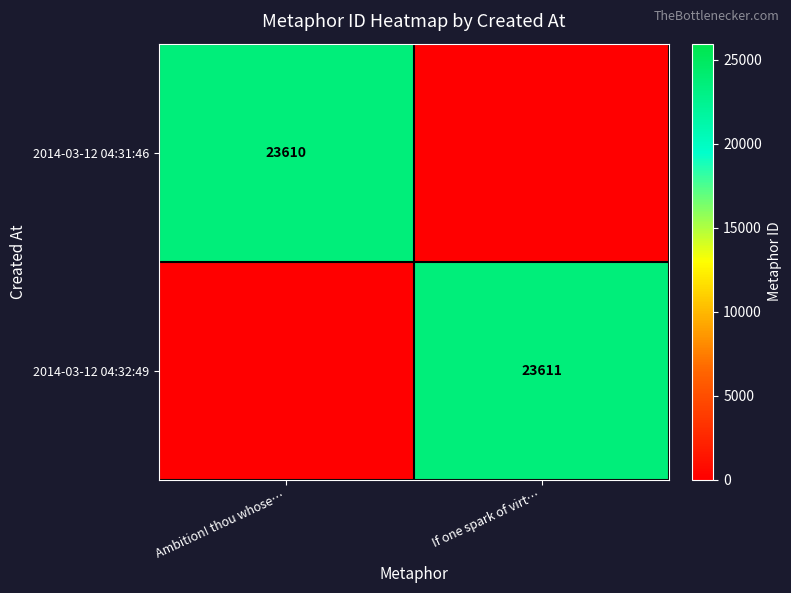

At which category is the sum across all series the highest?

If one spark of virt…